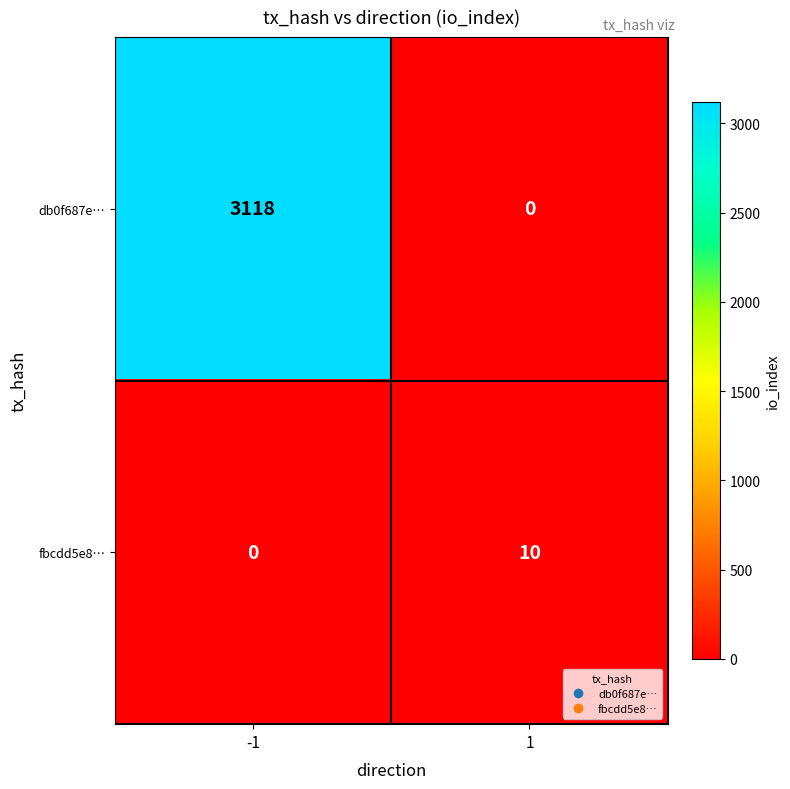

What is the difference between the maximum and minimum values in the db0f687e… series?

3118